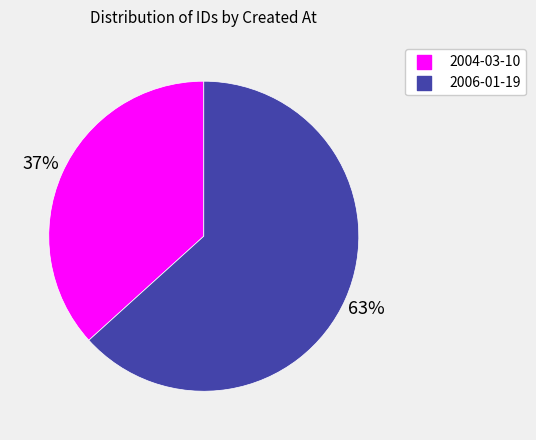

Count the number of slices in the pie.

2